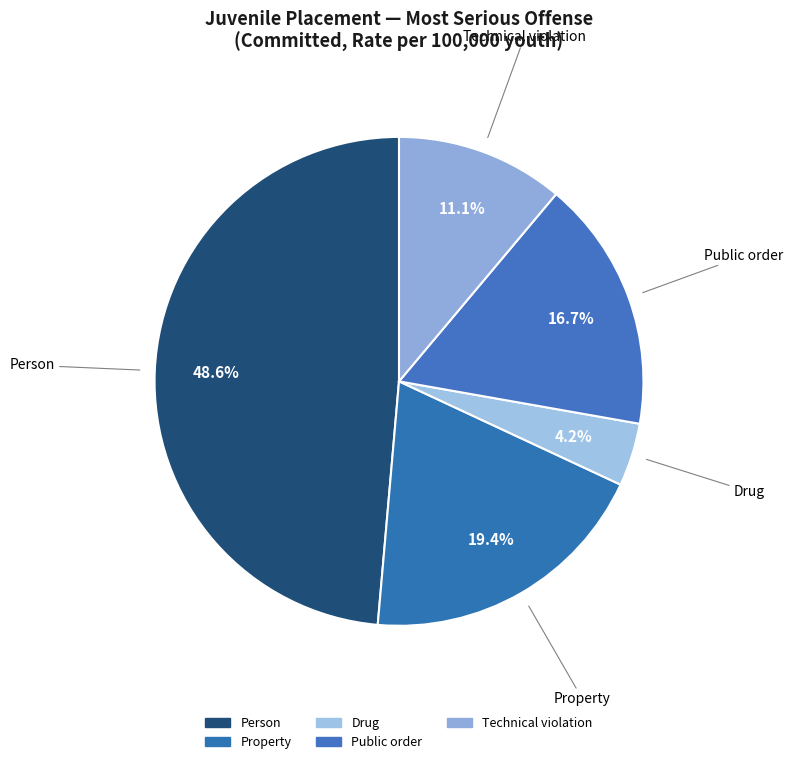

Which has a higher value, Property or Person?

Person